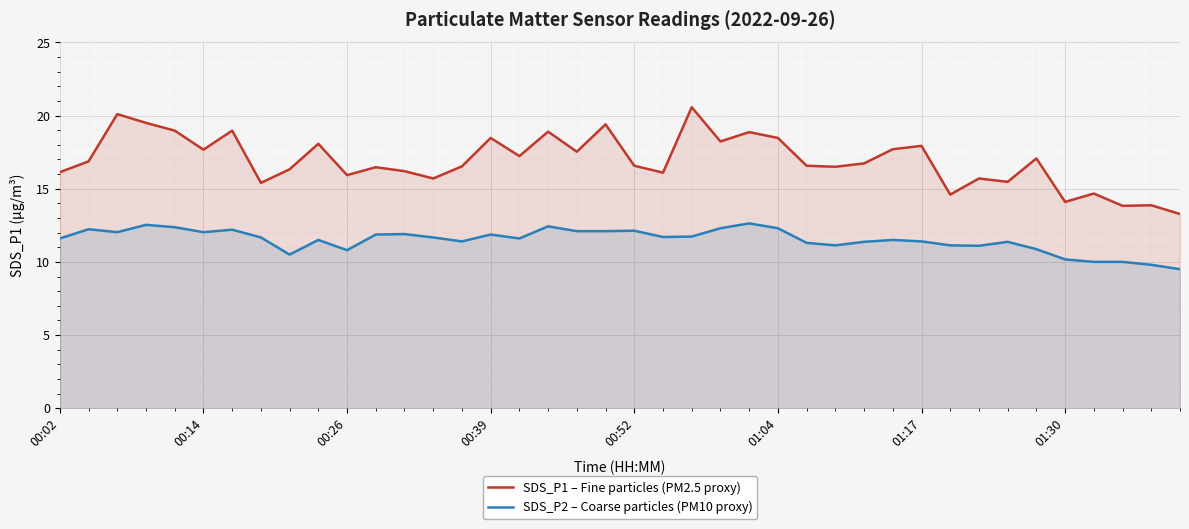

What is the value of the SDS_P1 – Fine particles (PM2.5 proxy) point at the 16th from the left?

18.5